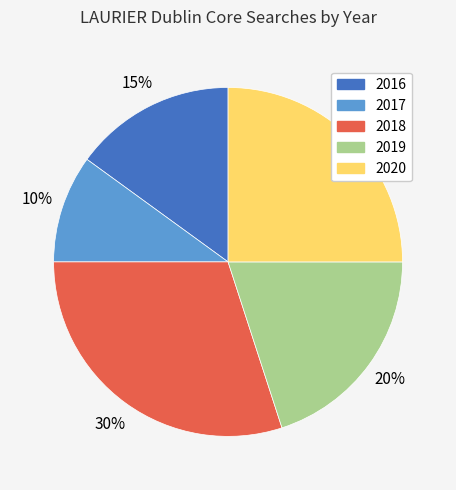

Is 2020 the majority of the pie?

No